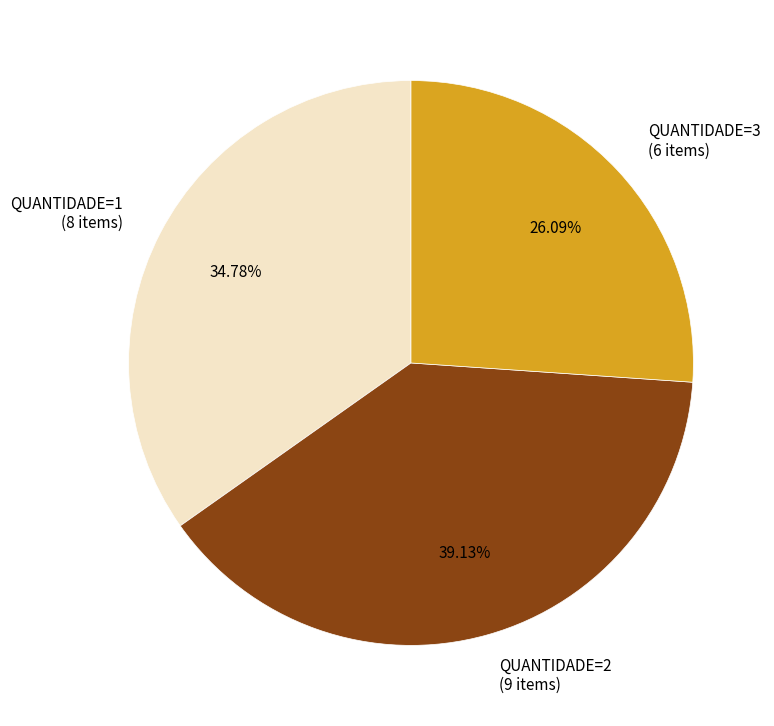

To the nearest percent, what is the average slice percentage?

33%